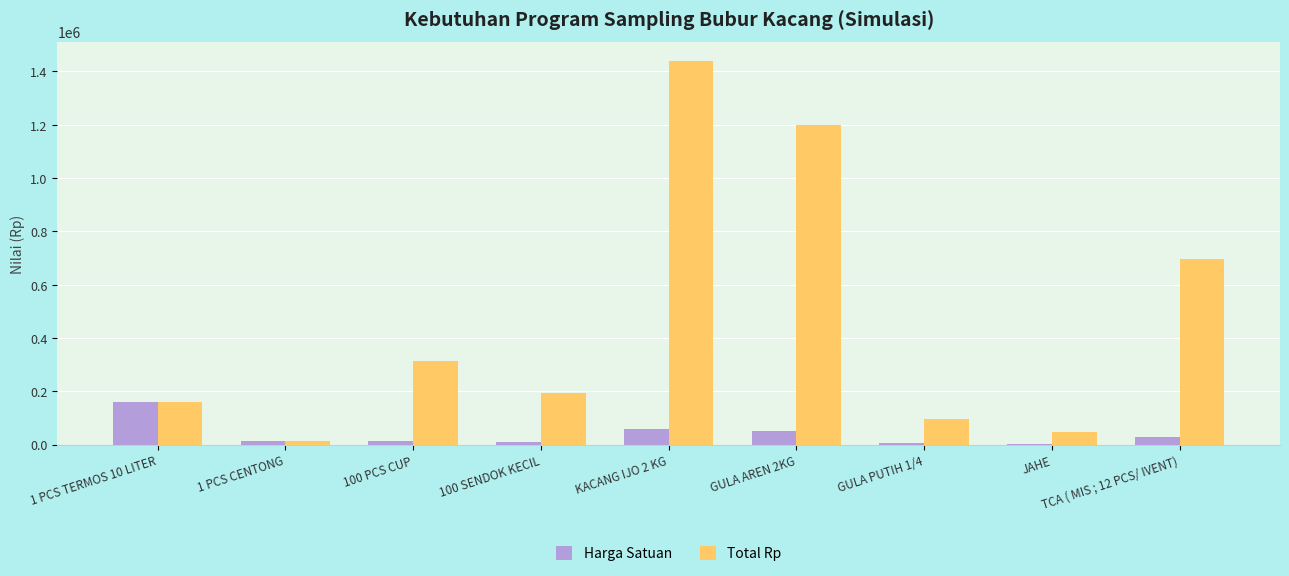

What is the sum of all Harga Satuan values?

338540